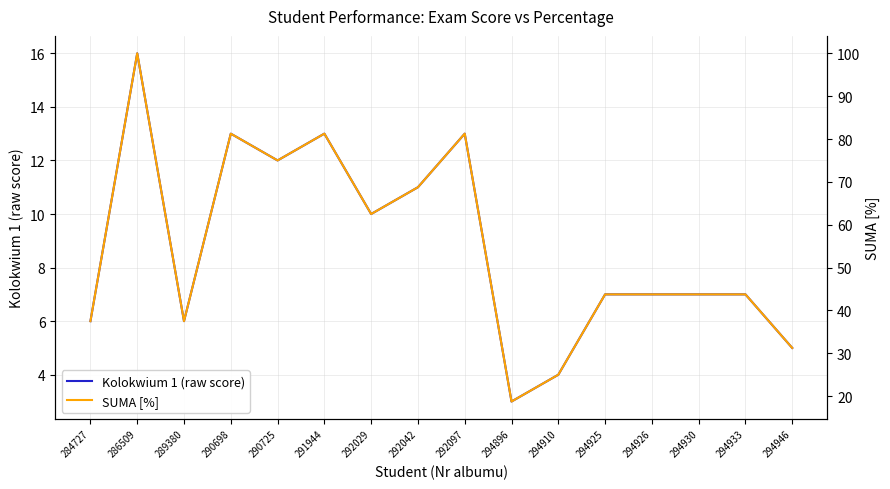

Does the chart display data point markers on the line(s)?

No